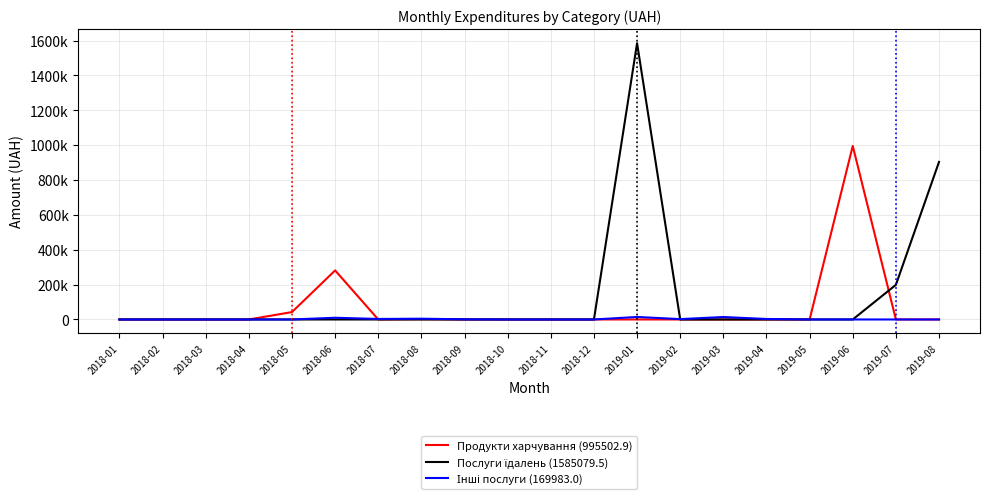

Which has a higher value, 2018-11 or 2018-01?

2018-11